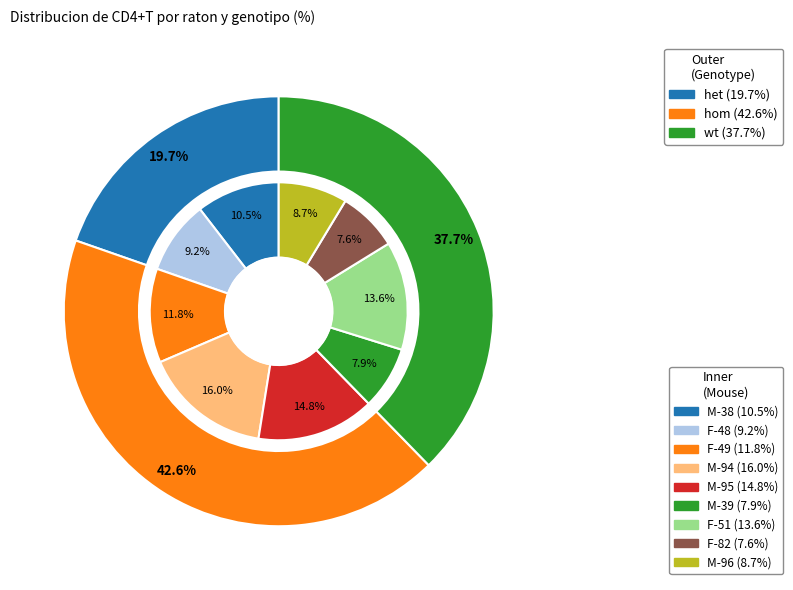

Rank the categories by value from highest to lowest.

M-94, M-95, F-51, F-49, M-38, F-48, M-96, M-39, F-82